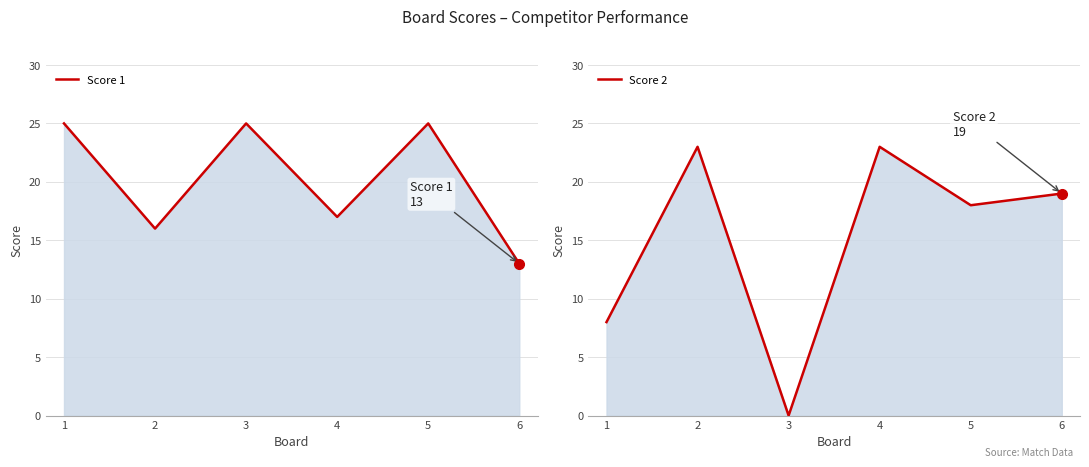

Is it true that Score 2 equals 7 at 5?

False